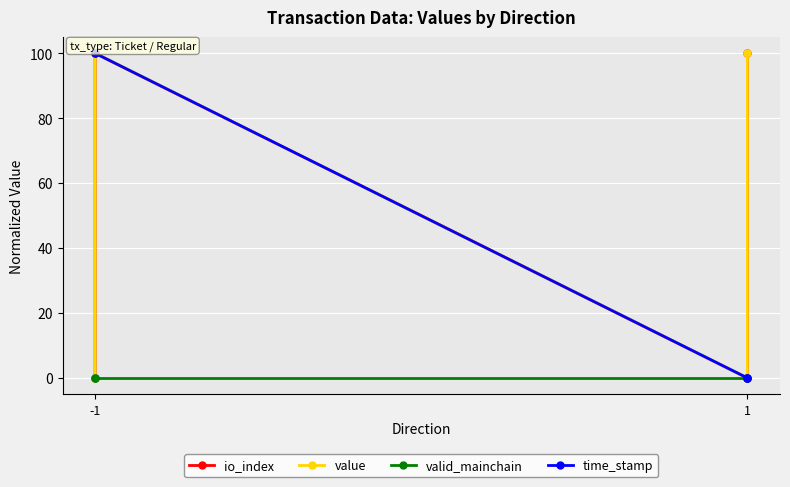

At which label is value closest to 50?

-1